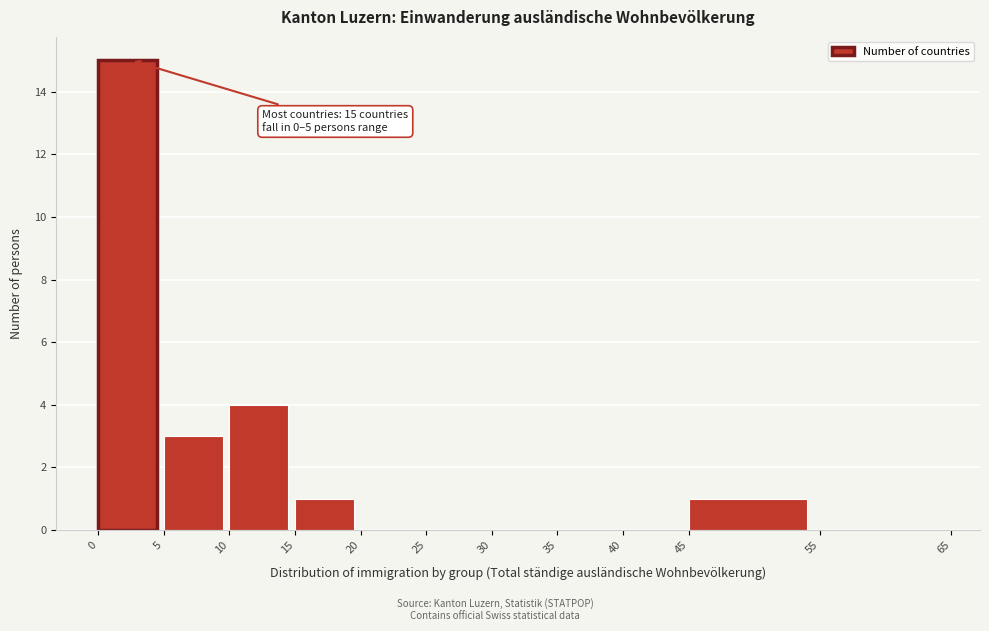

Over which range of the x-axis is the bar tallest?

0 to 5